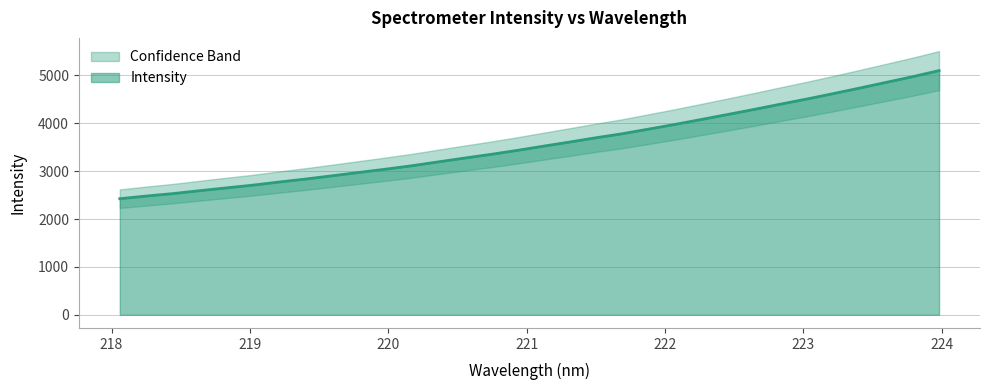

What is the average value?

3577.5